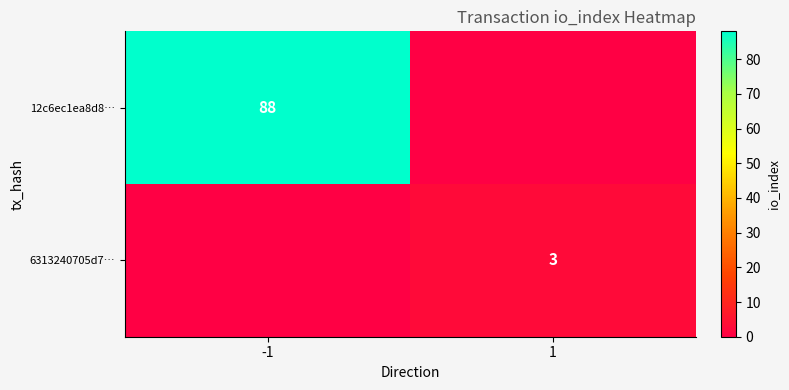

Is it true that 6313240705d7… equals 3 at 1?

True